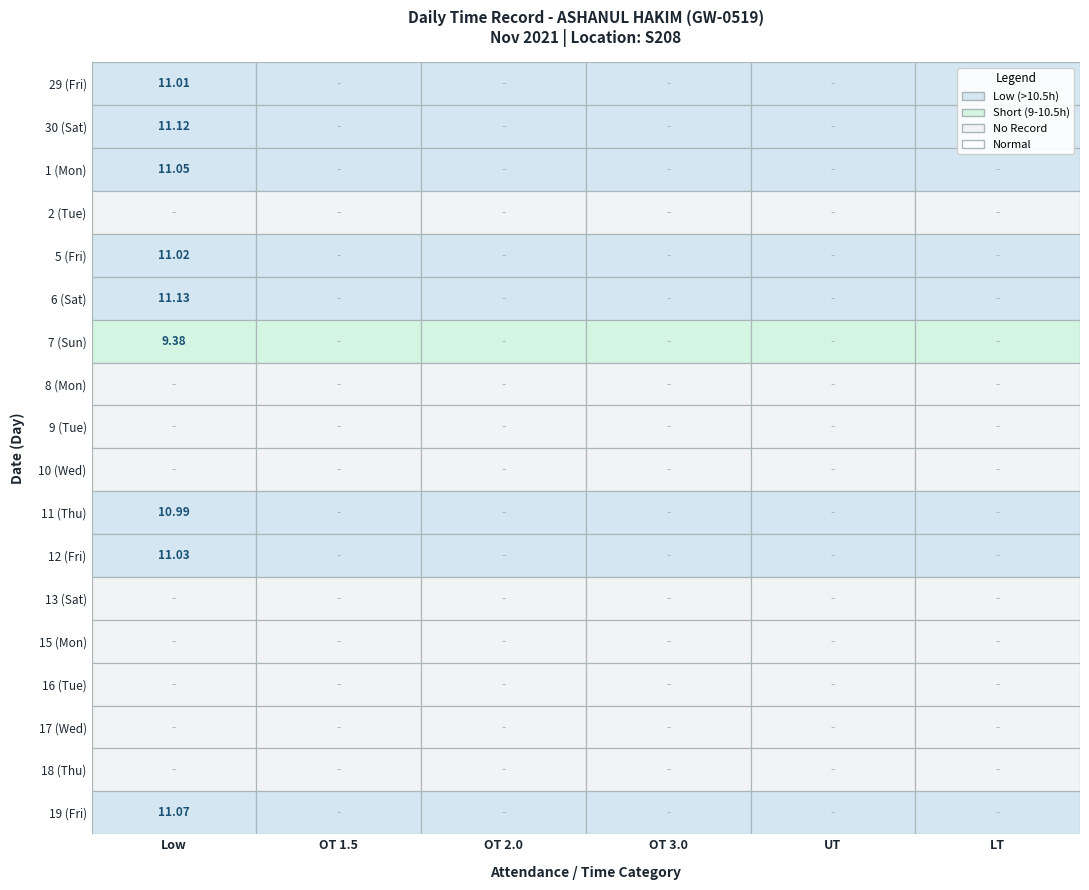

Reading left to right, extract all data points from this chart.

29 (Fri): 0=11.0	1=0.0	2=0.0	3=0.0	4=0.0	5=0.0
30 (Sat): 0=11.1	1=0.0	2=0.0	3=0.0	4=0.0	5=0.0
1 (Mon): 0=11.1	1=0.0	2=0.0	3=0.0	4=0.0	5=0.0
2 (Tue): 0=0.0	1=0.0	2=0.0	3=0.0	4=0.0	5=0.0
5 (Fri): 0=11.0	1=0.0	2=0.0	3=0.0	4=0.0	5=0.0
6 (Sat): 0=11.1	1=0.0	2=0.0	3=0.0	4=0.0	5=0.0
7 (Sun): 0=9.4	1=0.0	2=0.0	3=0.0	4=0.0	5=0.0
8 (Mon): 0=0.0	1=0.0	2=0.0	3=0.0	4=0.0	5=0.0
9 (Tue): 0=0.0	1=0.0	2=0.0	3=0.0	4=0.0	5=0.0
10 (Wed): 0=0.0	1=0.0	2=0.0	3=0.0	4=0.0	5=0.0
11 (Thu): 0=11.0	1=0.0	2=0.0	3=0.0	4=0.0	5=0.0
12 (Fri): 0=11.0	1=0.0	2=0.0	3=0.0	4=0.0	5=0.0
13 (Sat): 0=0.0	1=0.0	2=0.0	3=0.0	4=0.0	5=0.0
15 (Mon): 0=0.0	1=0.0	2=0.0	3=0.0	4=0.0	5=0.0
16 (Tue): 0=0.0	1=0.0	2=0.0	3=0.0	4=0.0	5=0.0
17 (Wed): 0=0.0	1=0.0	2=0.0	3=0.0	4=0.0	5=0.0
18 (Thu): 0=0.0	1=0.0	2=0.0	3=0.0	4=0.0	5=0.0
19 (Fri): 0=11.1	1=0.0	2=0.0	3=0.0	4=0.0	5=0.0